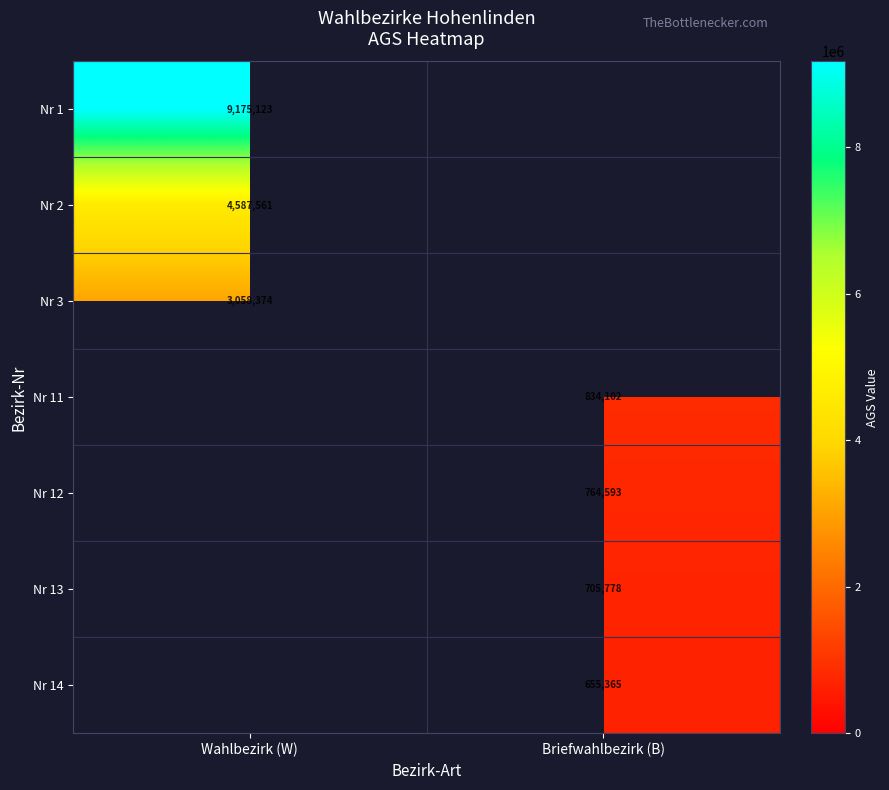

The Nr 1 series shows 9175123 at Wahlbezirk (W). True or false?

True